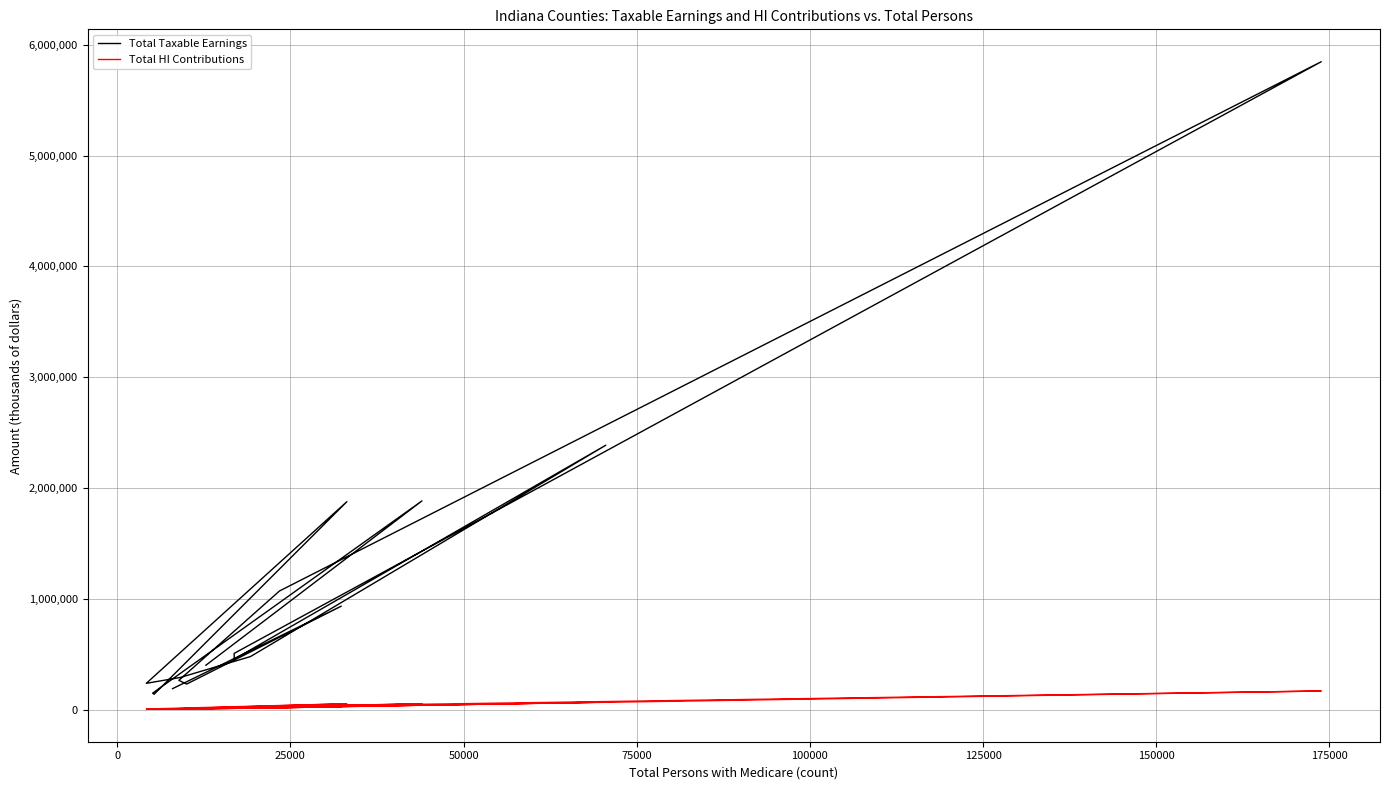

How many series are shown in this chart?

2